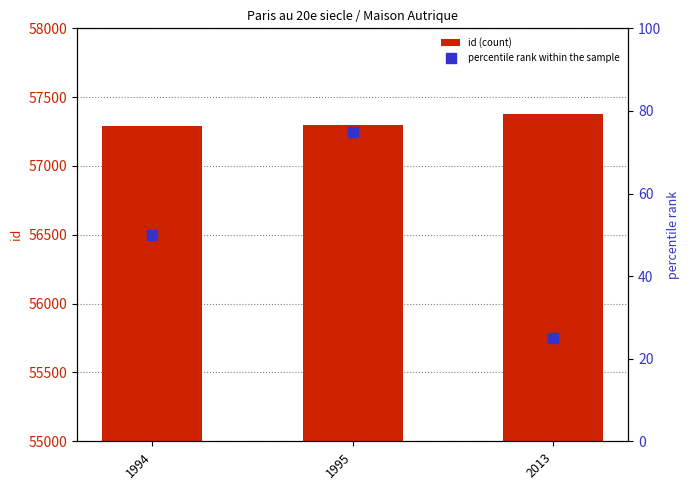

What are all the series names shown in the legend?

id (count), percentile rank within the sample